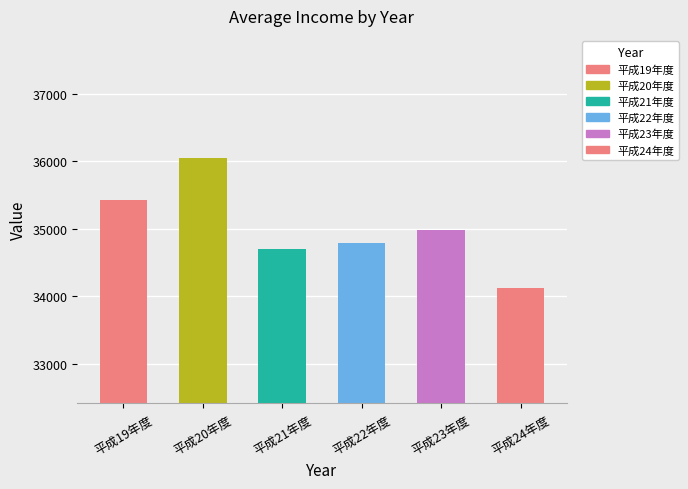

Read the value at 平成22年度, to the nearest 50.

34800